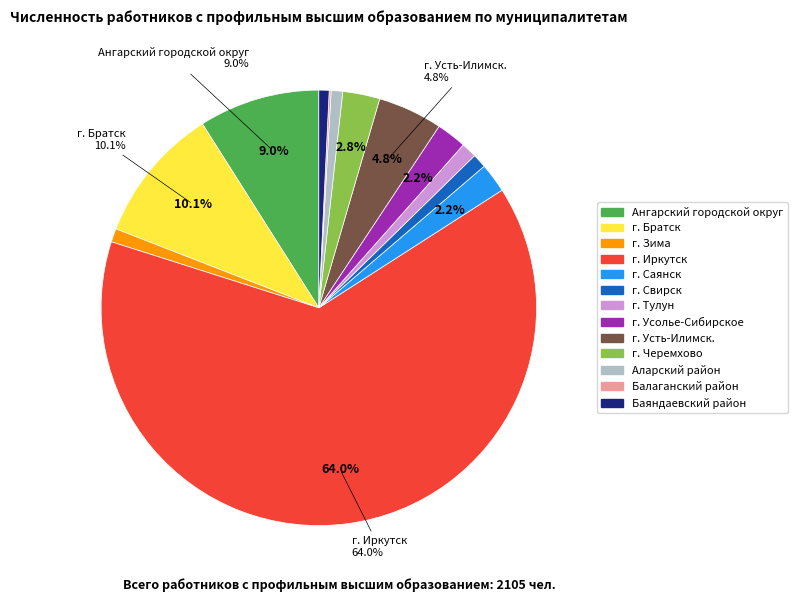

Between г. Тулун and г. Черемхово, which is larger?

г. Черемхово